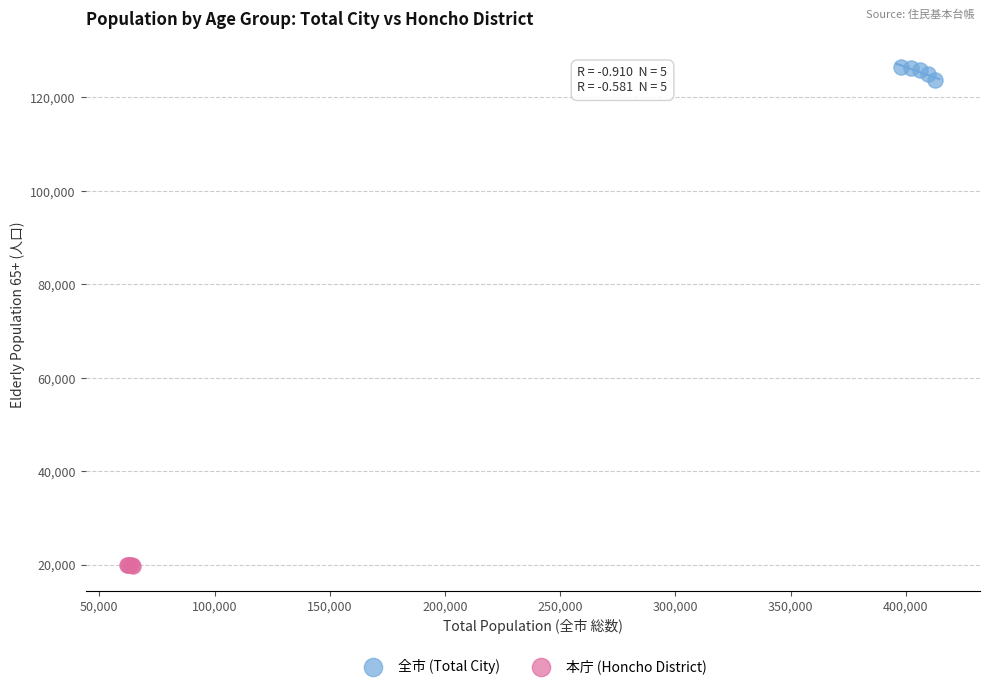

Which series has the widest spread of Y values?

全市 (Total City)